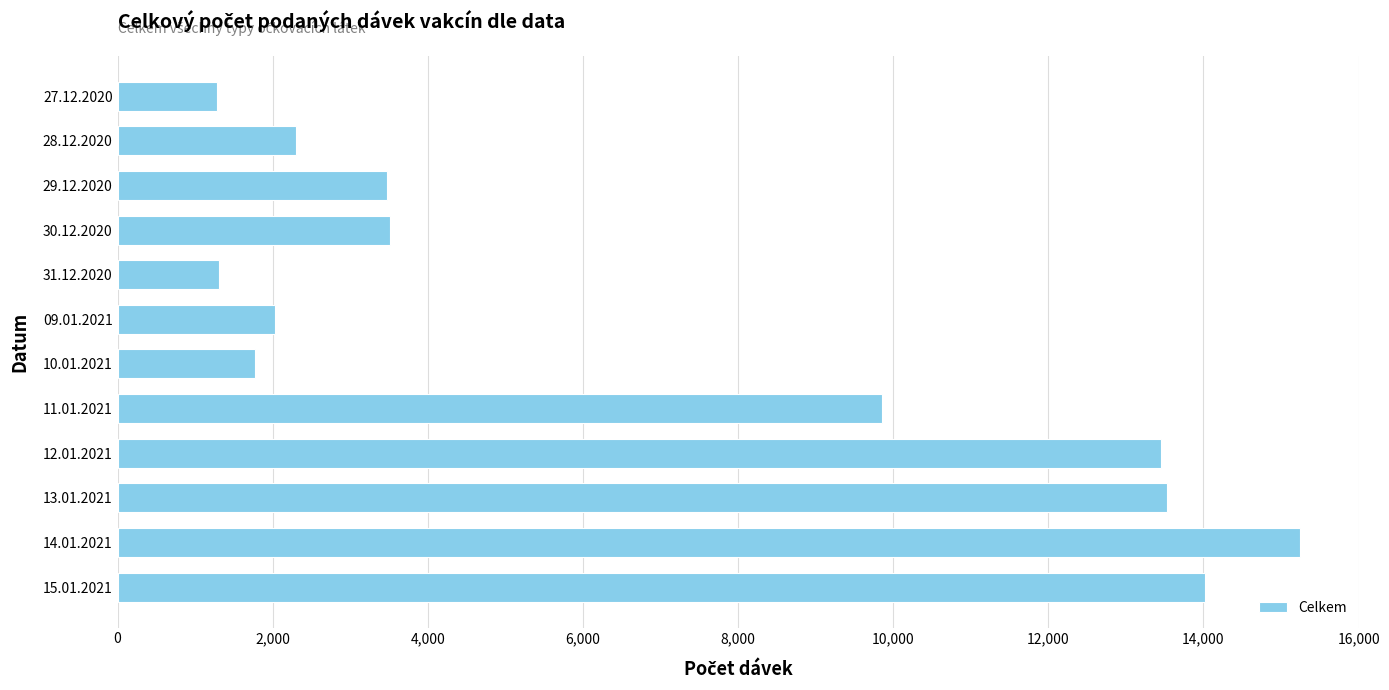

Is it true that the value at 13.01.2021 is 4464?

False